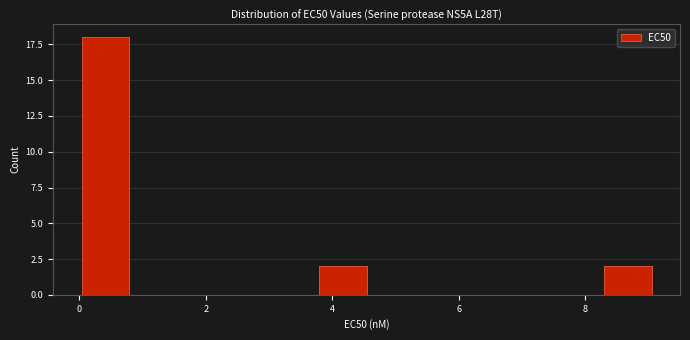

Around what value on the x-axis is the tallest bar? Give the approximate position of its centre, as read against the axis.

0.4